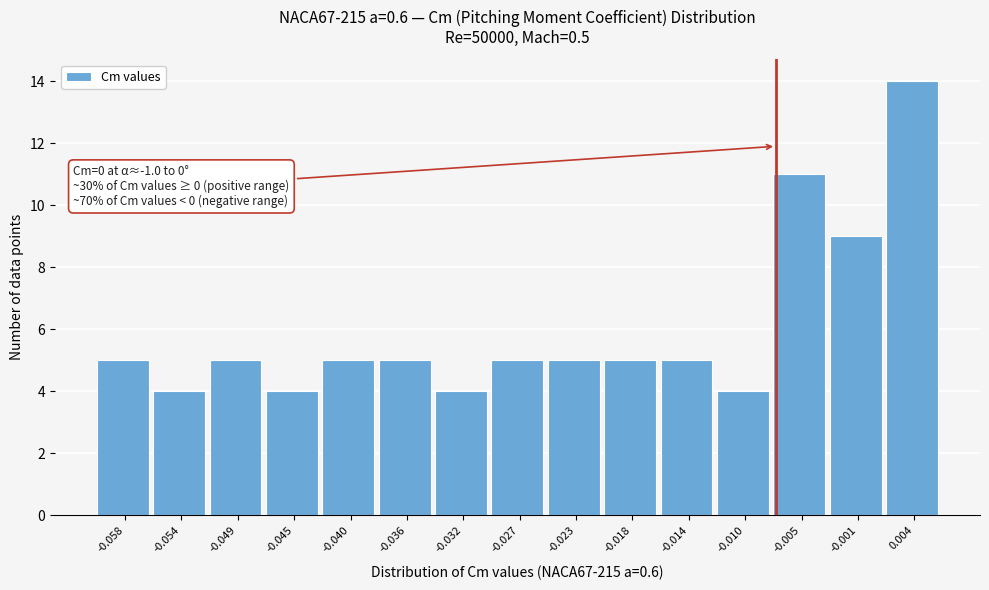

Reading left to right, transcribe all the data shown in this chart.

5	4	5	4	5	5	4	5	5	5	5	4	11	9	14